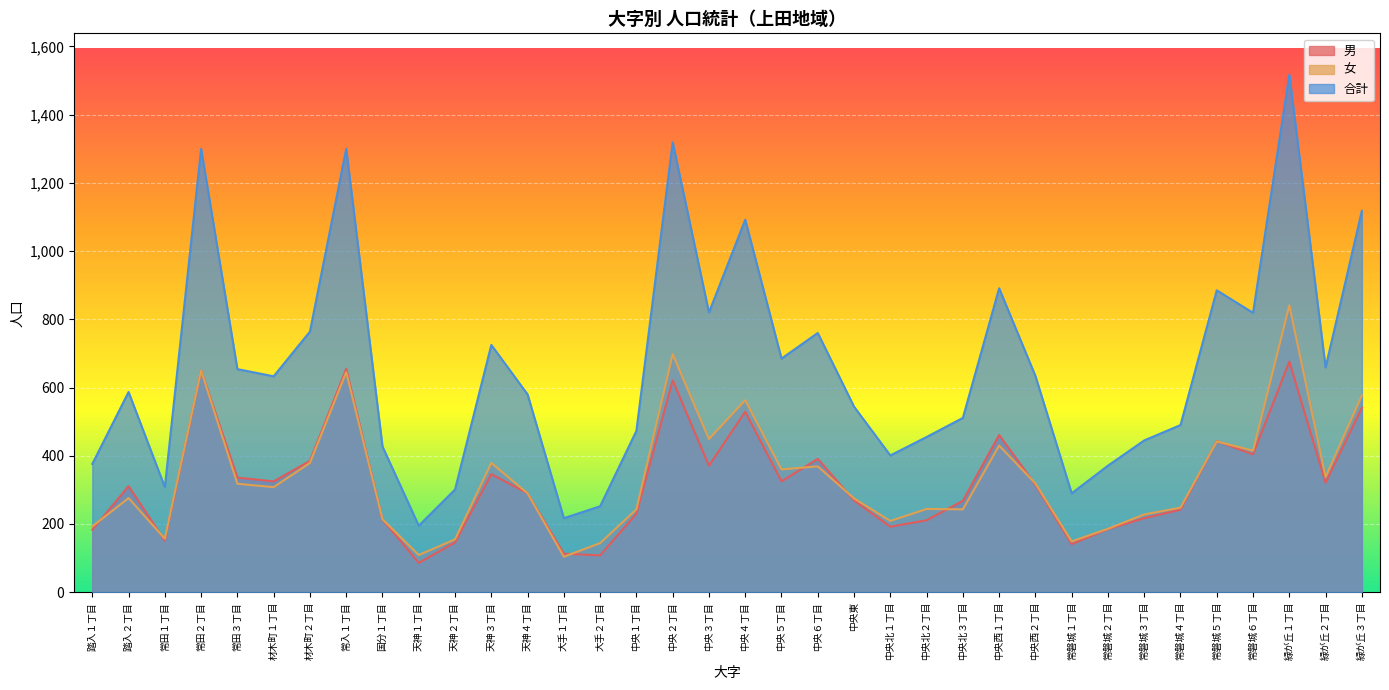

What is the total value across all series at 常磐城４丁目?

980